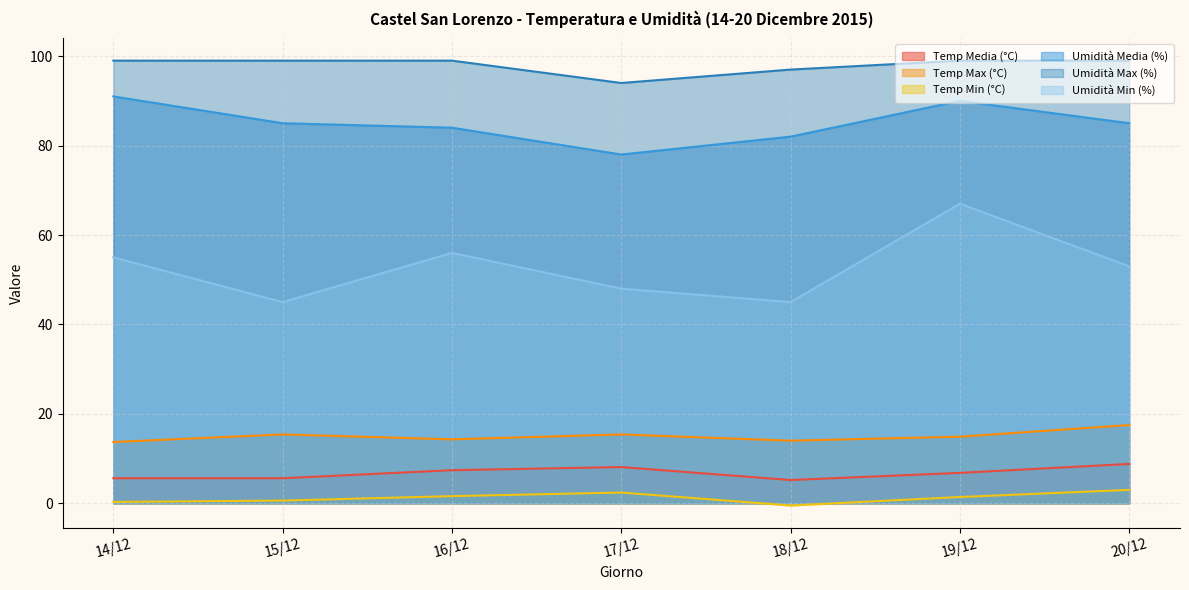

Which series has the largest total across all categories?

Umidità Max (%)